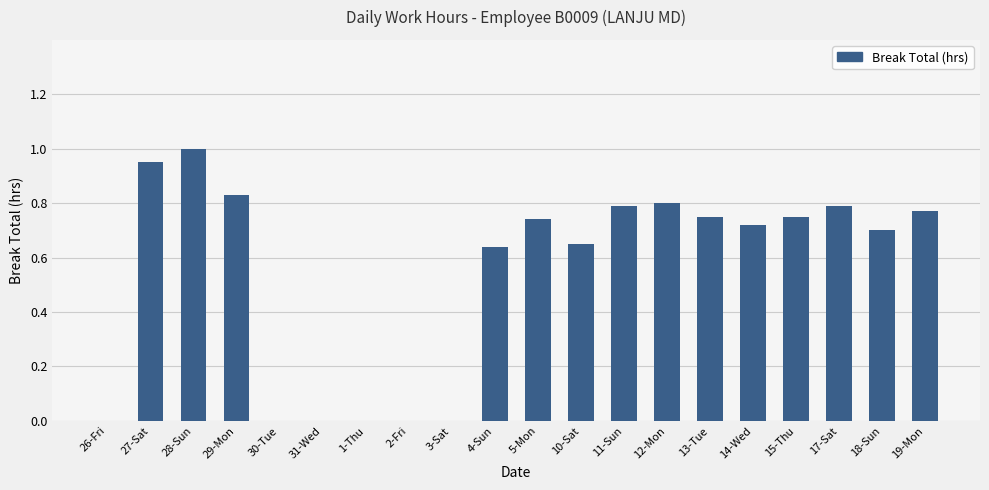

How many distinct data groups are displayed?

1